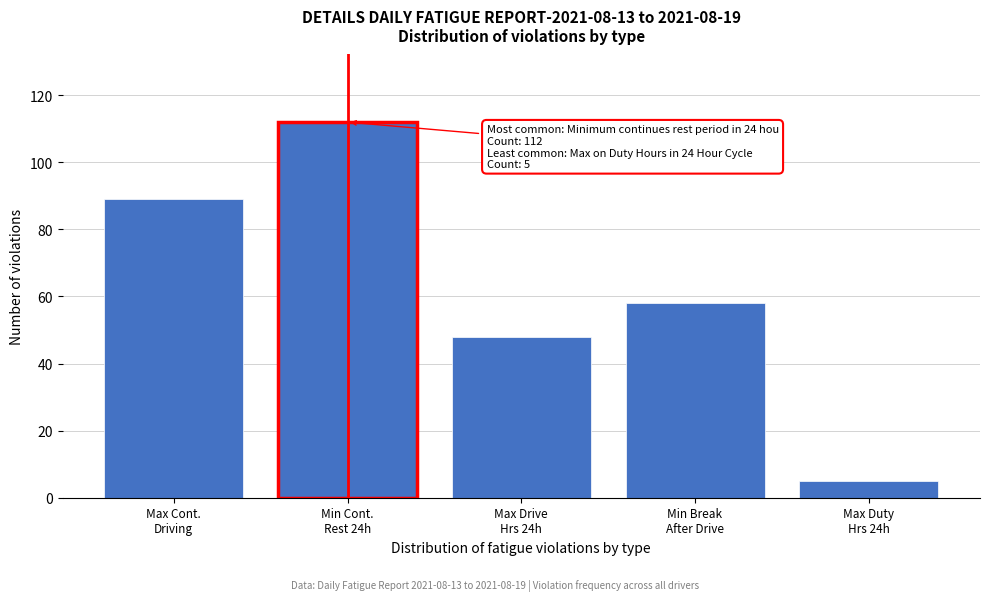

Reading right to left, extract all data points from this chart.

5	58	48	112	89